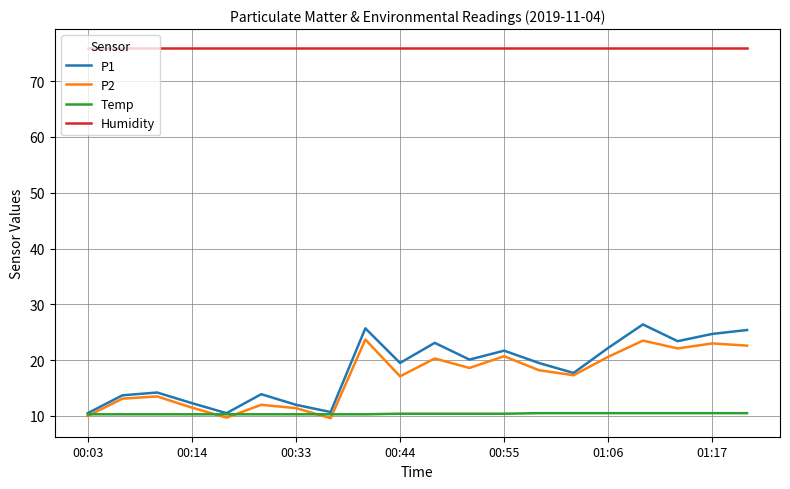

What is the minimum value shown in the chart?

9.6